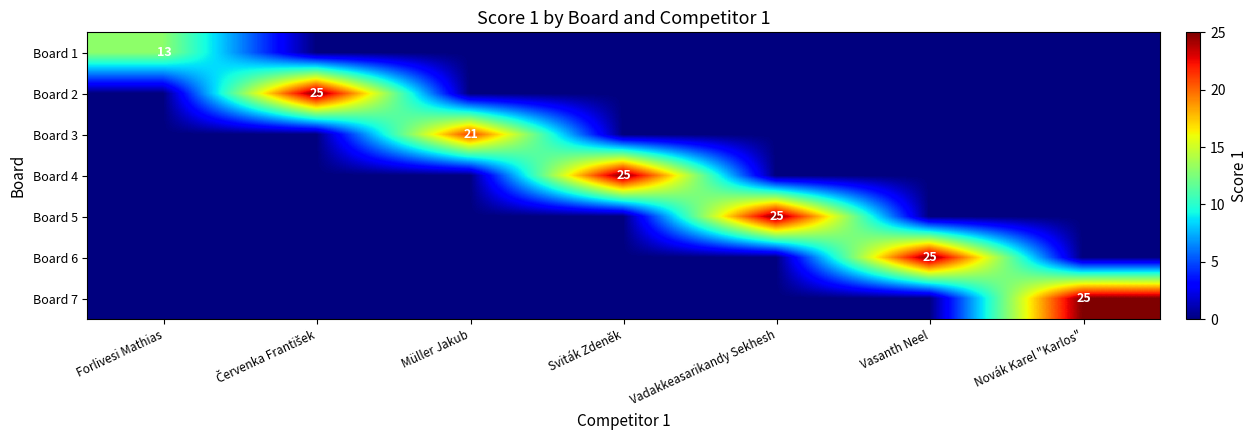

Rank the categories by Board 1 value from highest to lowest.

Forlivesi Mathias, Červenka František, Müller Jakub, Sviták Zdeněk, Vadakkeasarikandy Sekhesh, Vasanth Neel, Novák Karel "Karlos"